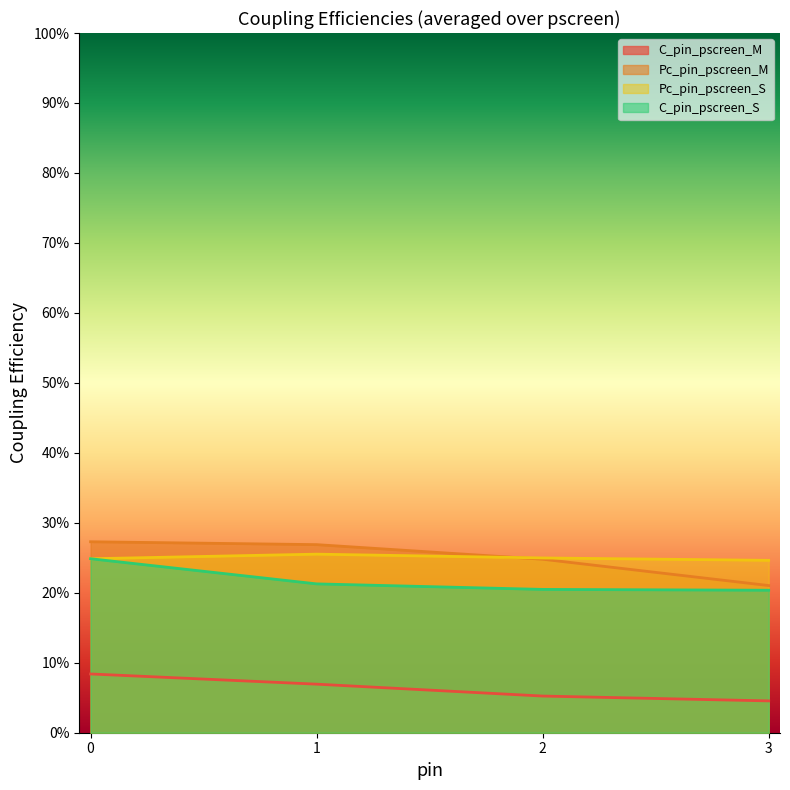

At how many categories does at least one series exceed 0?

4